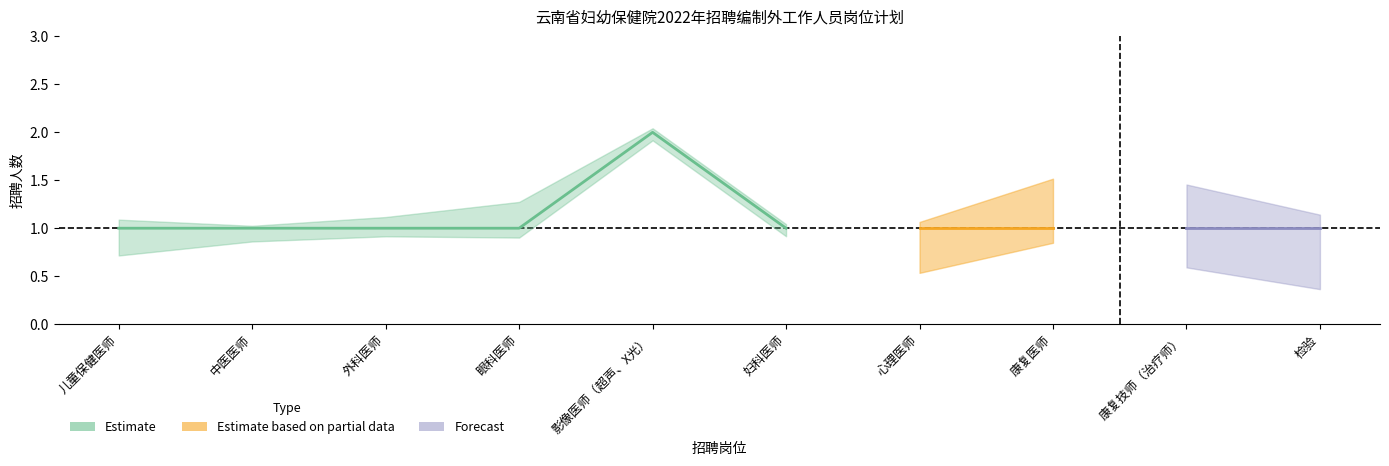

What is the greatest value displayed?

2